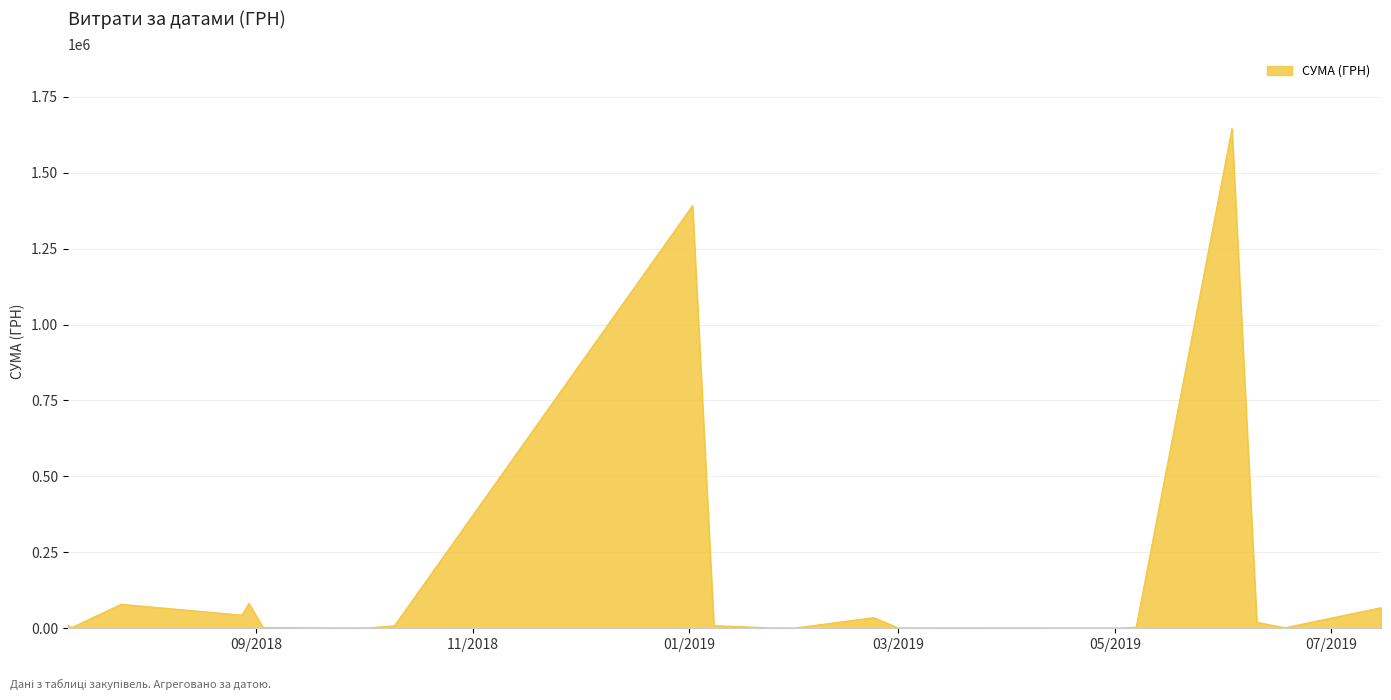

What is the difference between the maximum and minimum values?

1644243.8